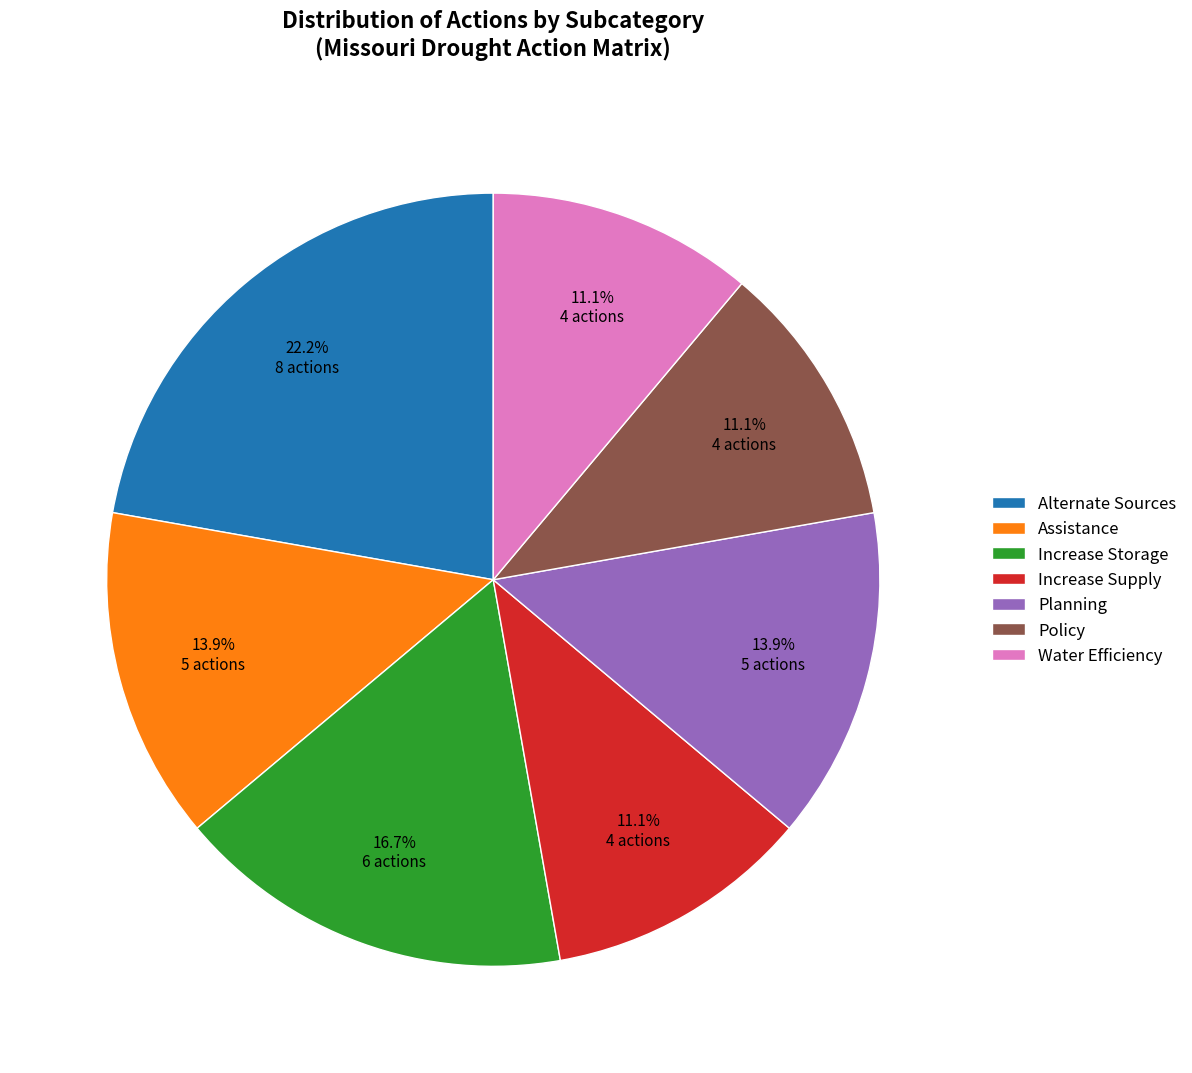

True or false: Increase Storage accounts for 25% of the total.

False